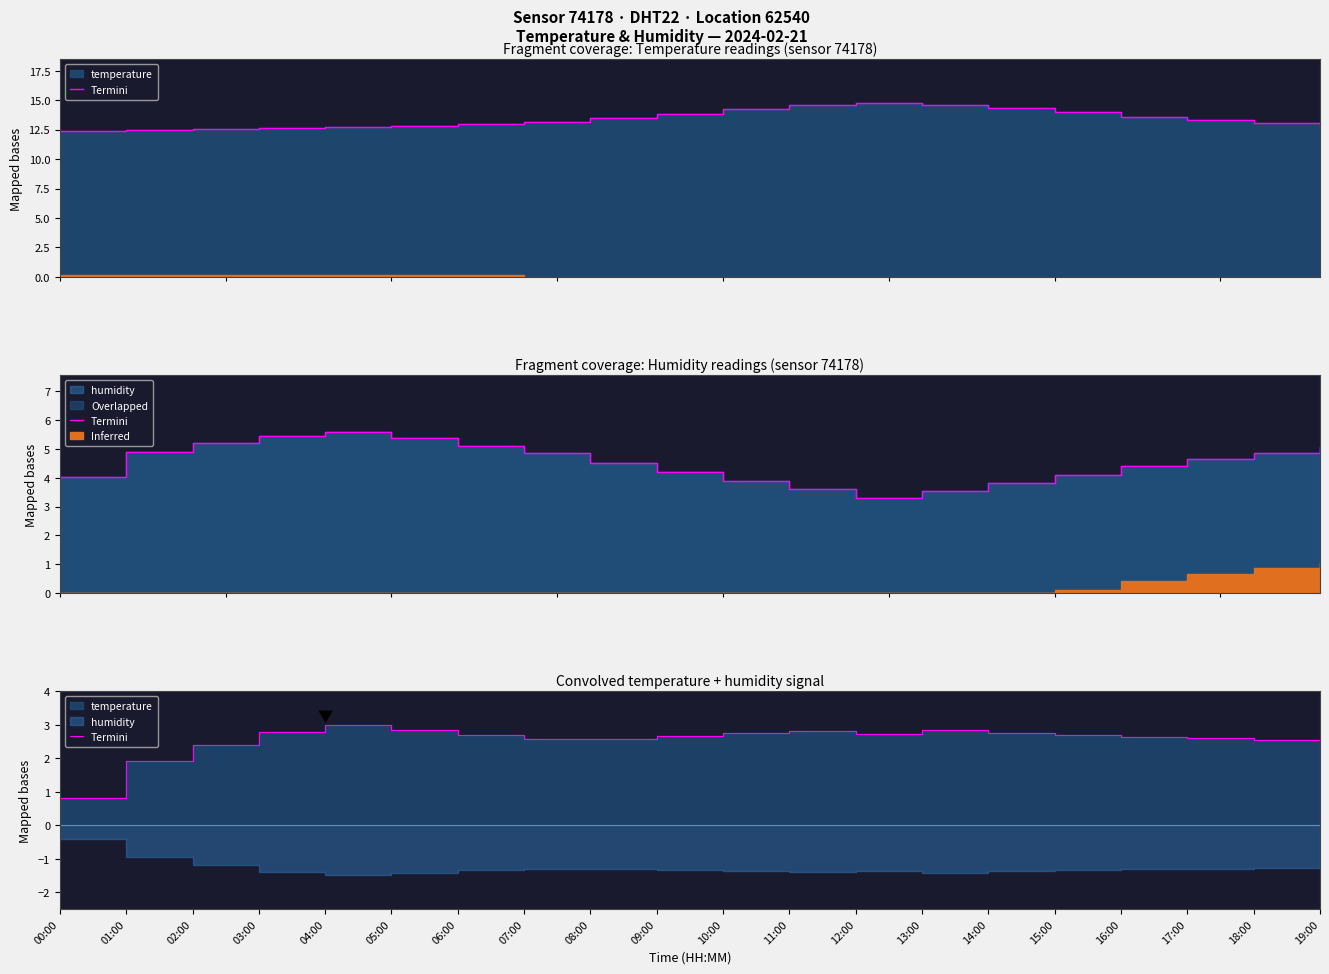

How many interior local peaks (higher than both neighbors) does the data have?

3